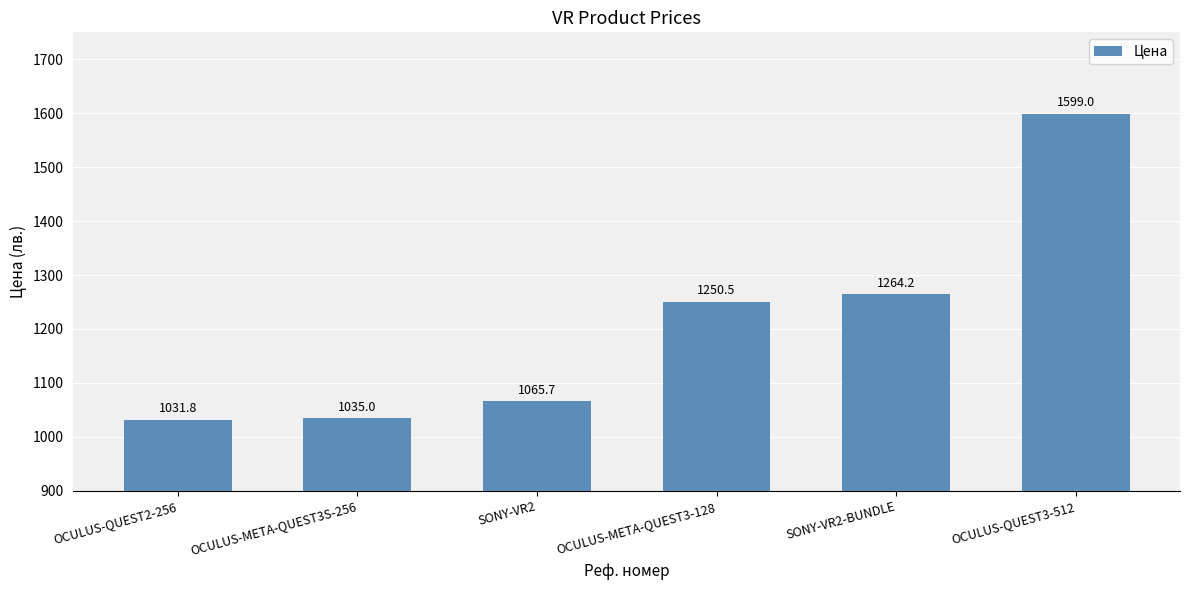

What is the value of the 3rd bar from the left?

1065.7